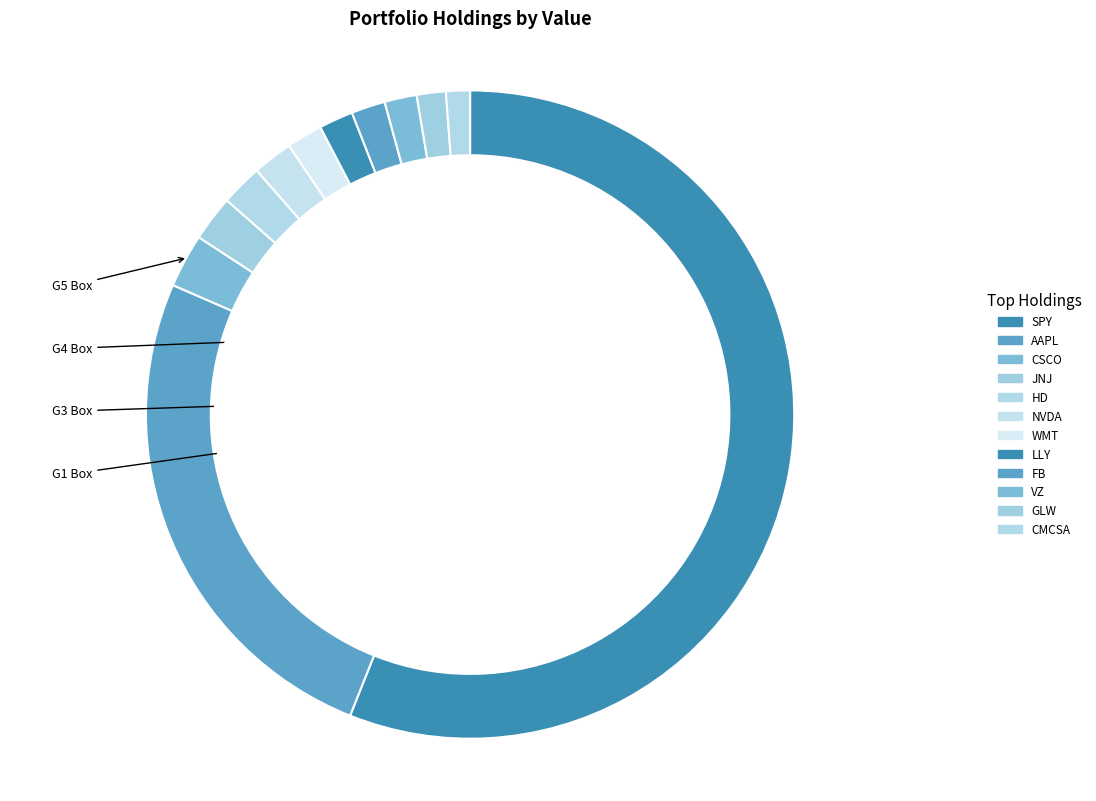

Rank the categories by value from lowest to highest.

CMCSA, GLW, VZ, FB, LLY, WMT, NVDA, HD, JNJ, CSCO, AAPL, SPY